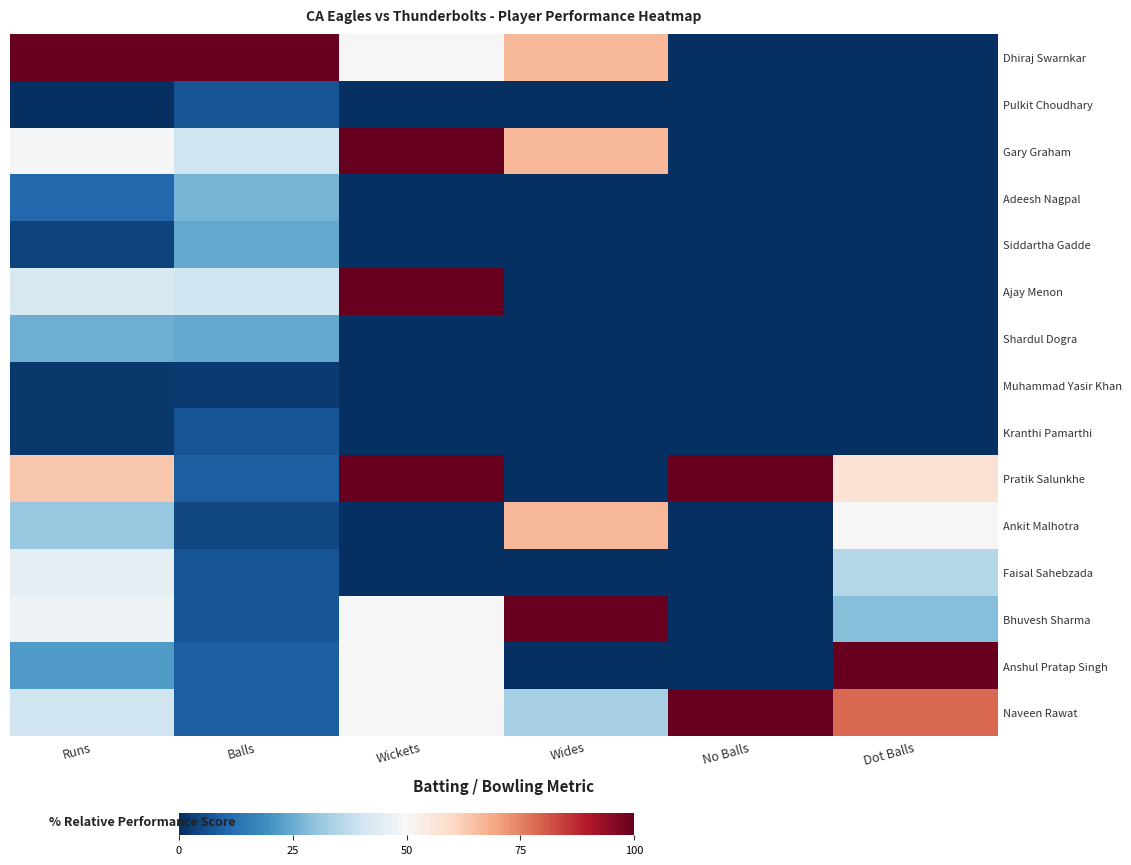

Between No Balls and Wides, which is larger?

Wides